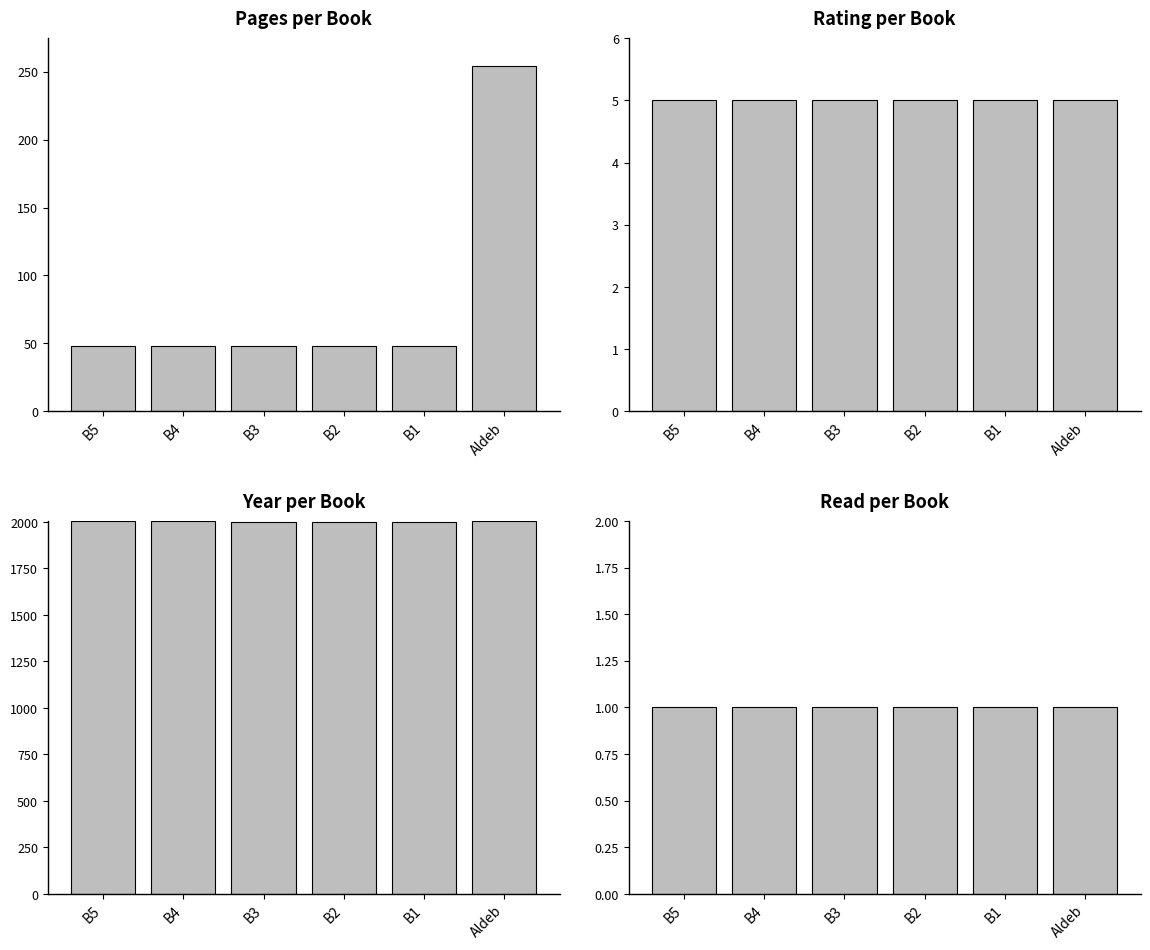

At which label does year first exceed 2003?

B5